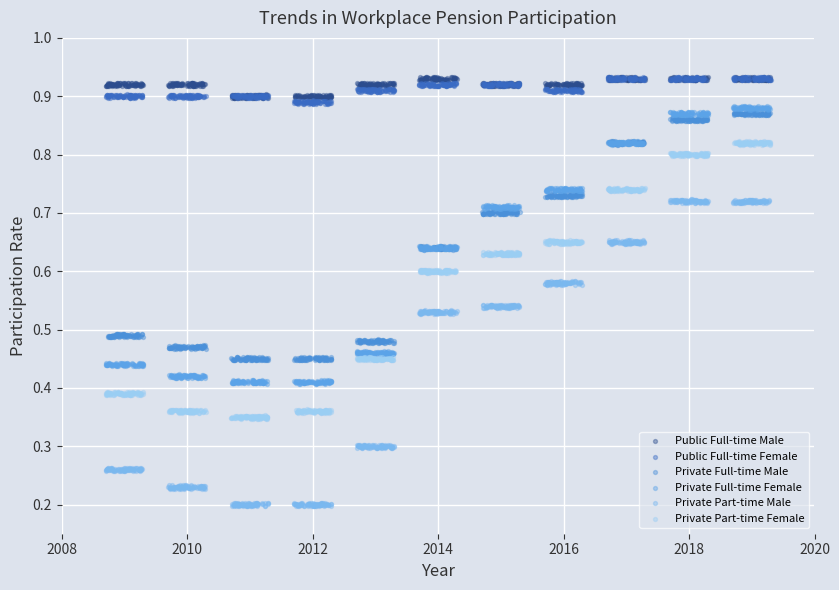

Which series has the widest spread of Y values?

Private Part-time Male